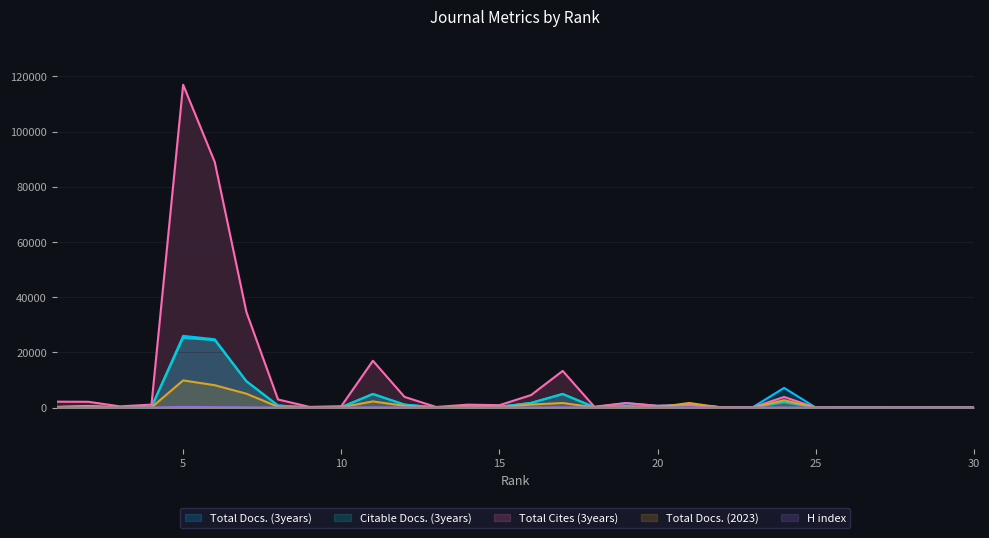

What are all the series names shown in the legend?

Total Docs. (3years), Citable Docs. (3years), Total Cites (3years), Total Docs. (2023), H index